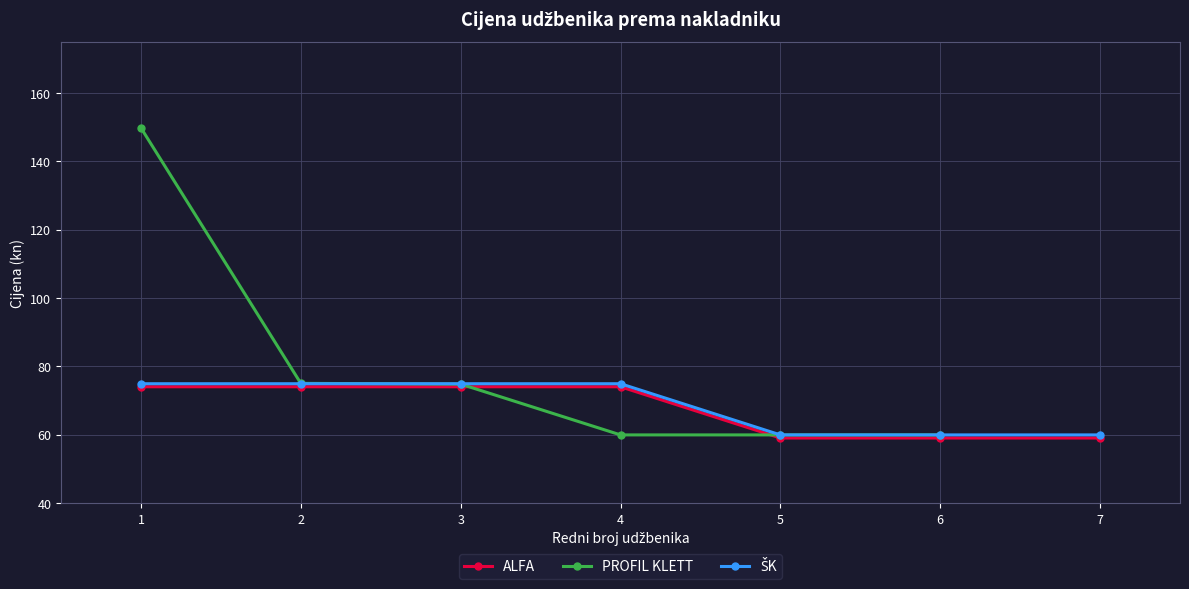

What is the value of the ŠK point at the 4th from the left?

74.9